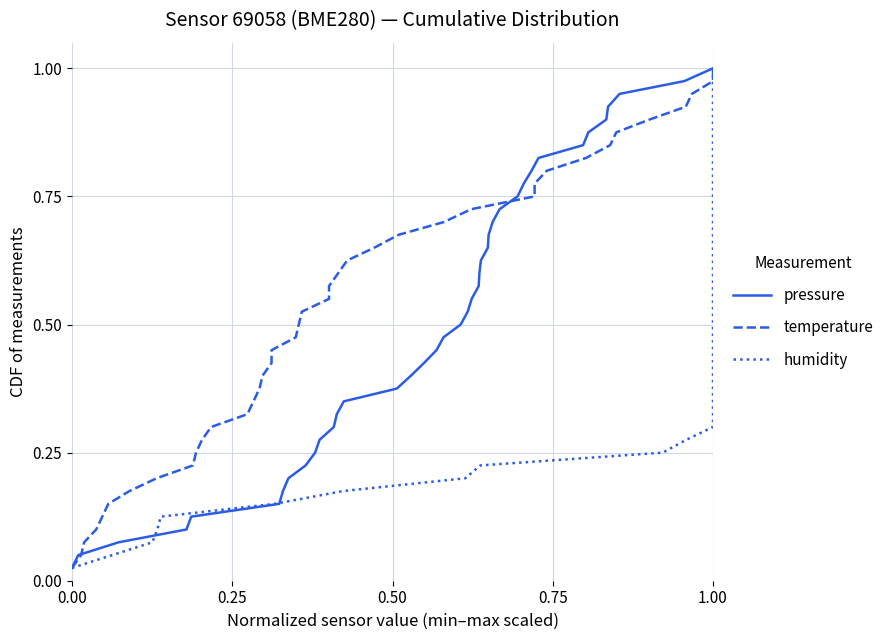

True or false: humidity and pressure cross at least once.

False